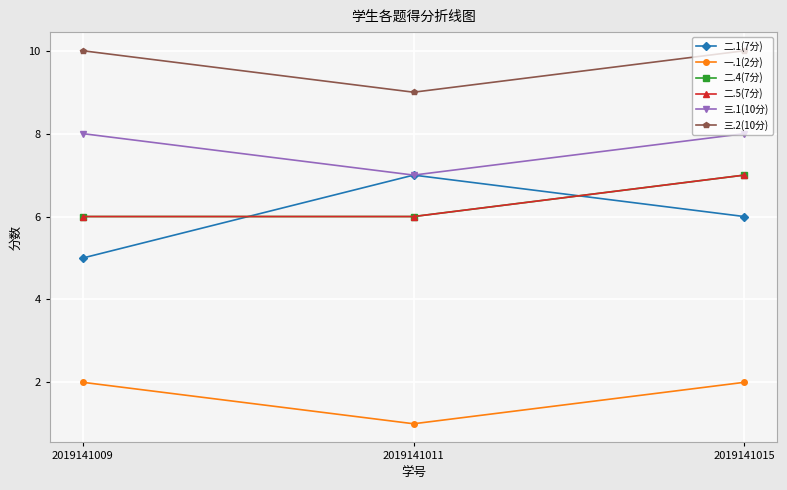

Is this an area chart (filled region under the line)?

No